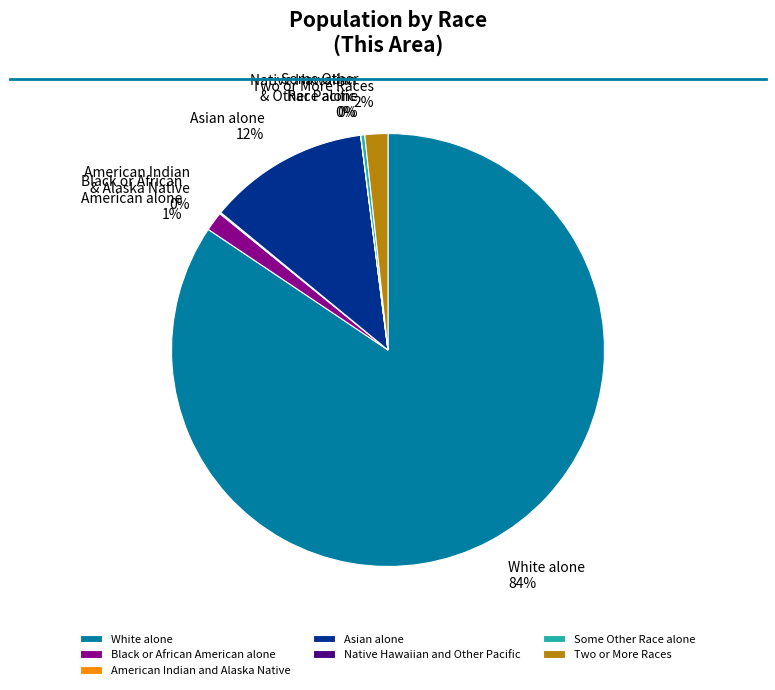

Does any single category account for the majority?

Yes